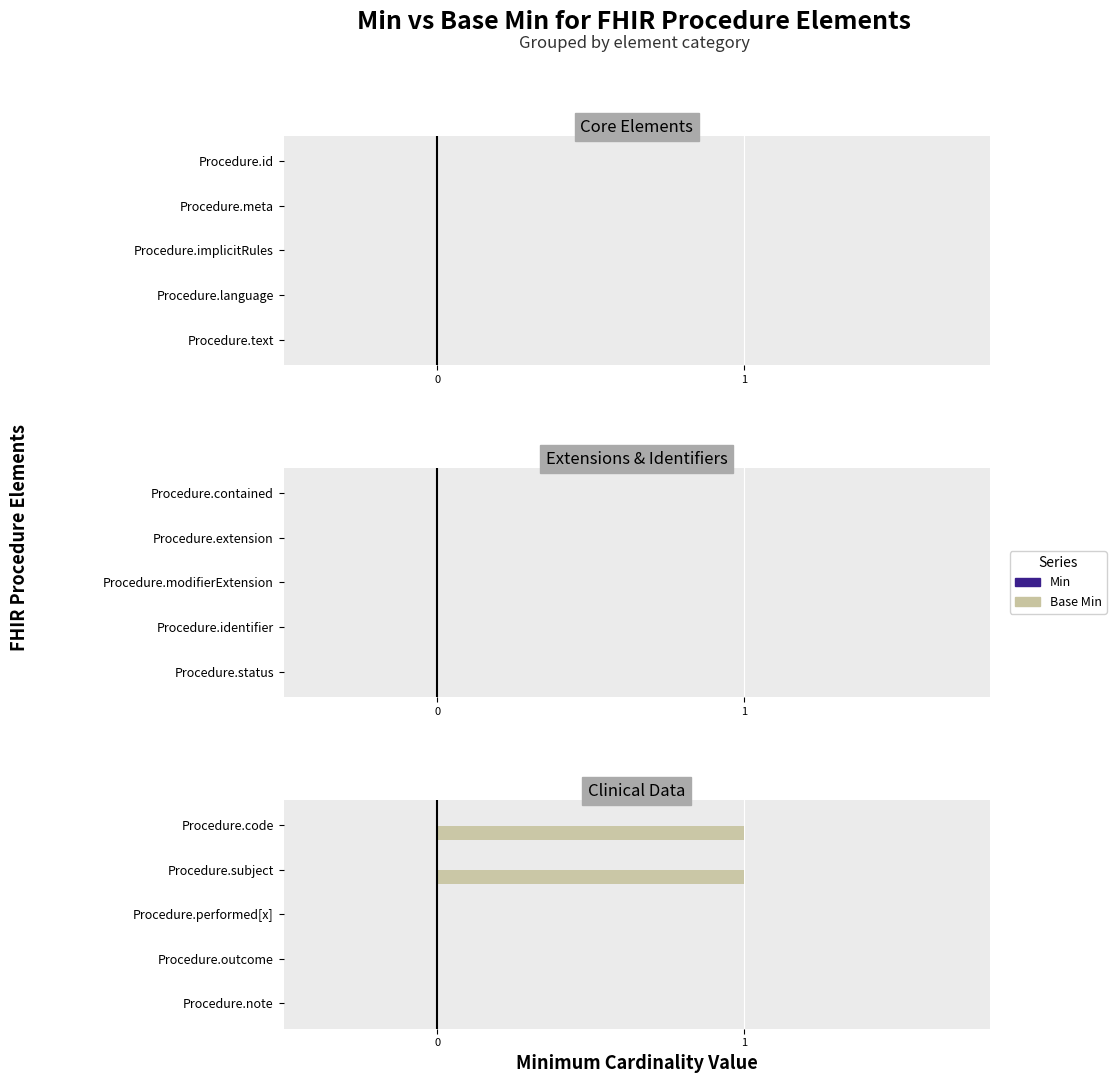

The value at Procedure.note is 0. True or false?

True